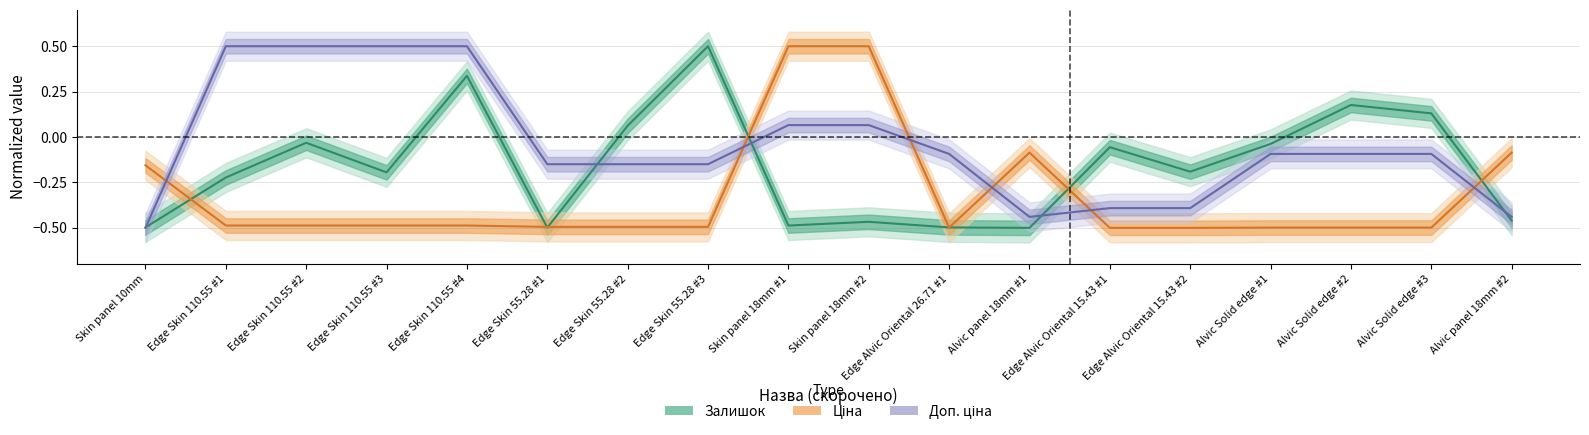

Rank the series at Edge Skin 55.28 #2 from lowest to highest value.

Ціна, Доп. ціна, Залишок